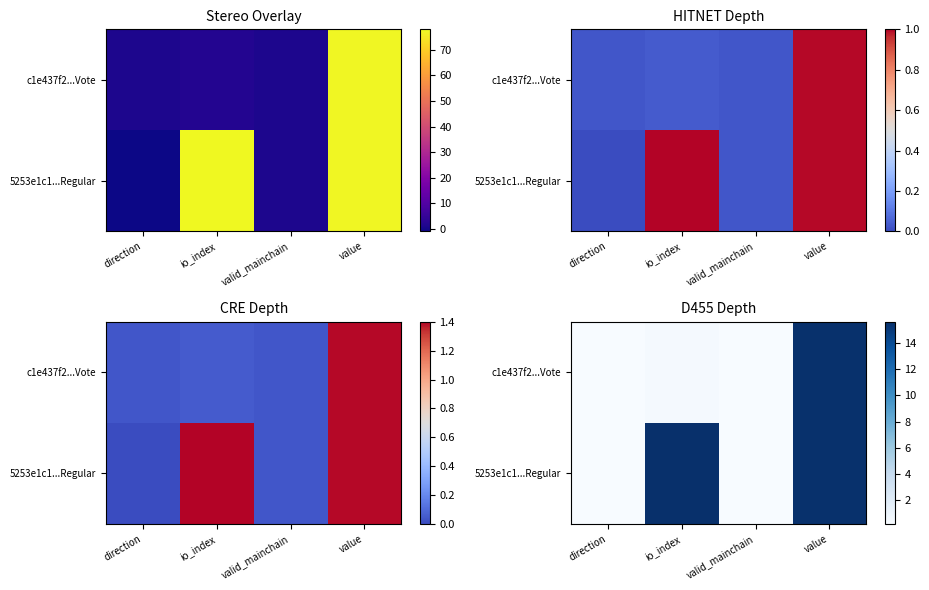

Which series has the widest spread of values?

5253e1c1...Regular